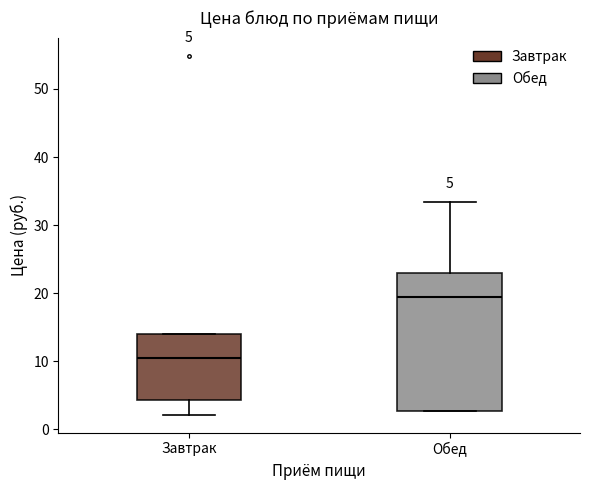

Which box has the lowest median line?

Завтрак